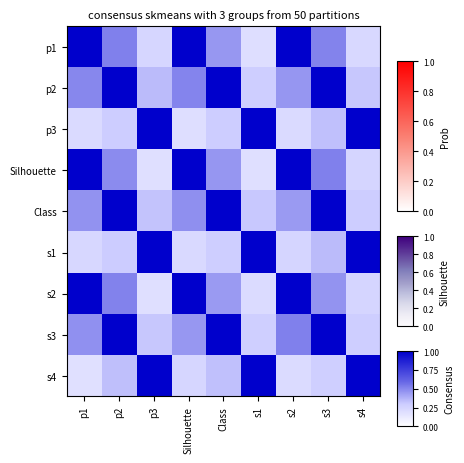

At which category is the sum across all series the highest?

s3